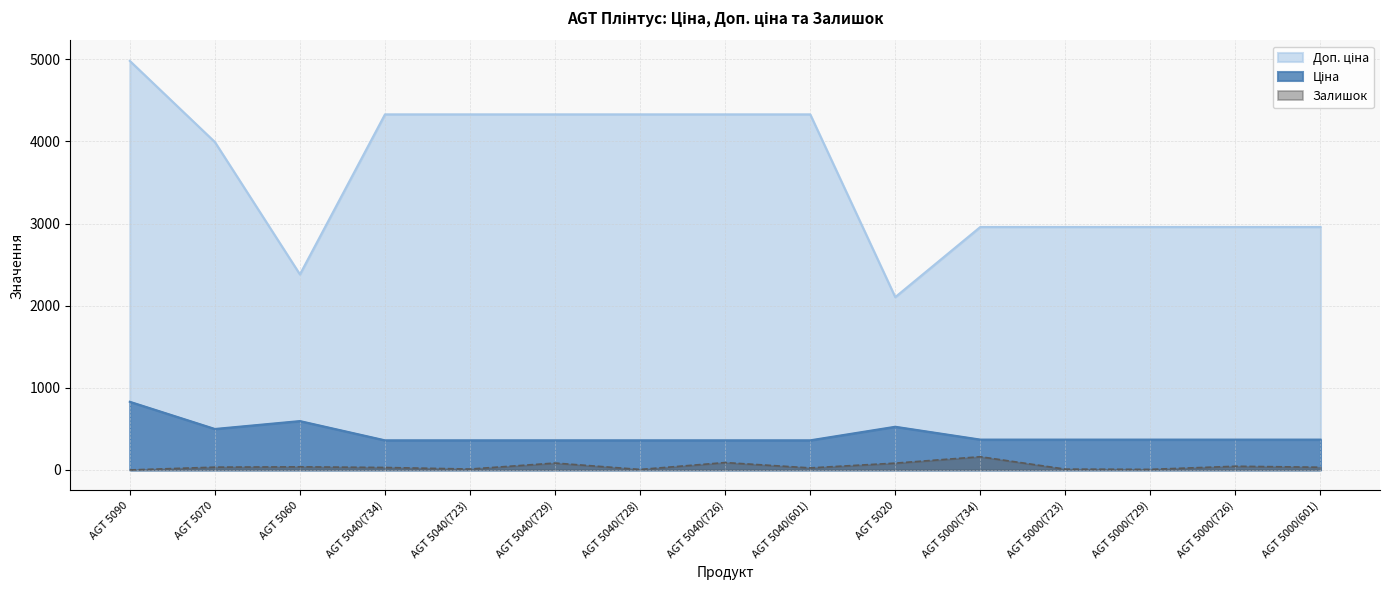

True or false: Ціна and Доп. ціна intersect in this chart.

False